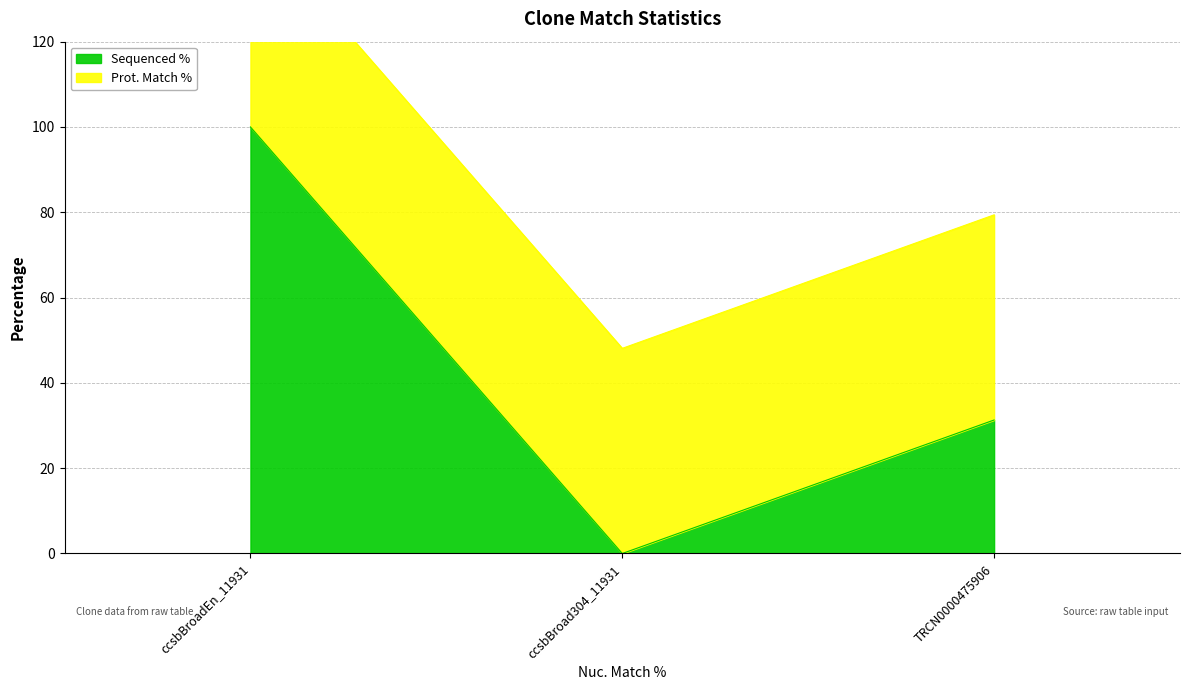

What is the average value?

43.8